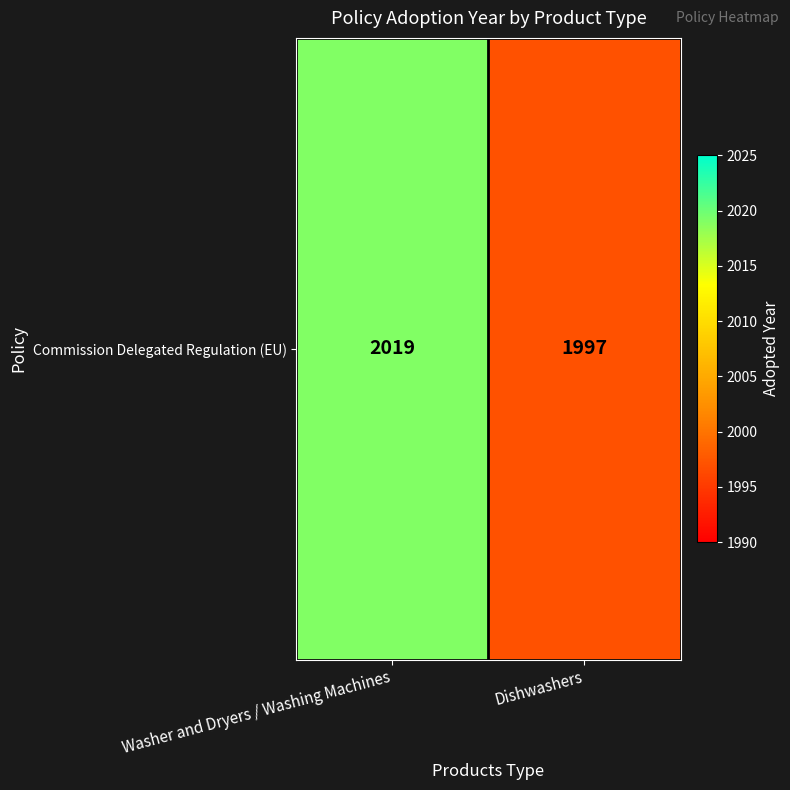

List the labels in order of value, largest first.

Washer and Dryers / Washing Machines, Dishwashers